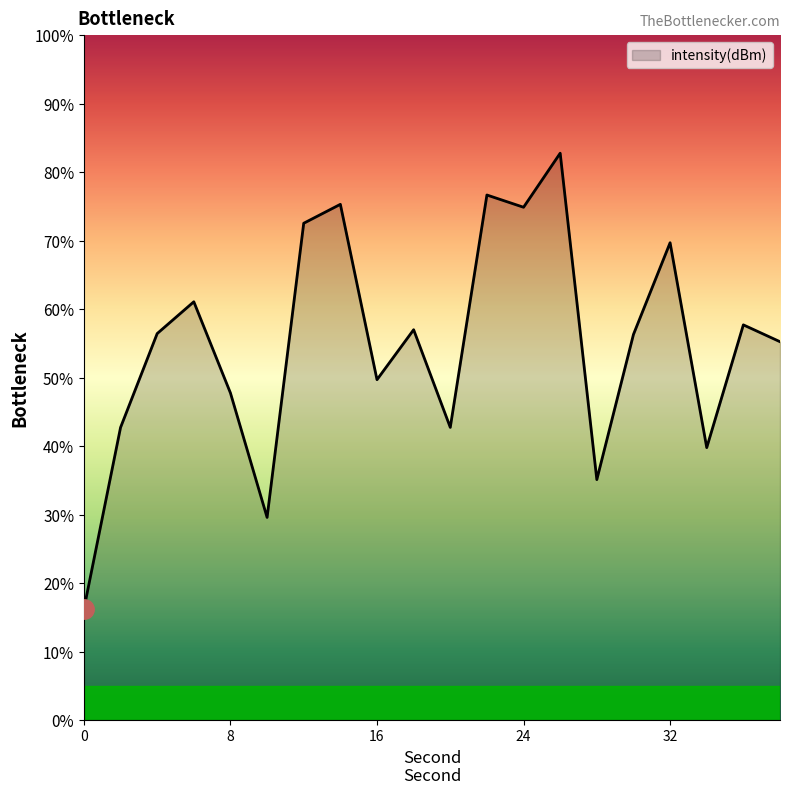

How many interior local valleys (lower than both neighbors) does the data have?

6